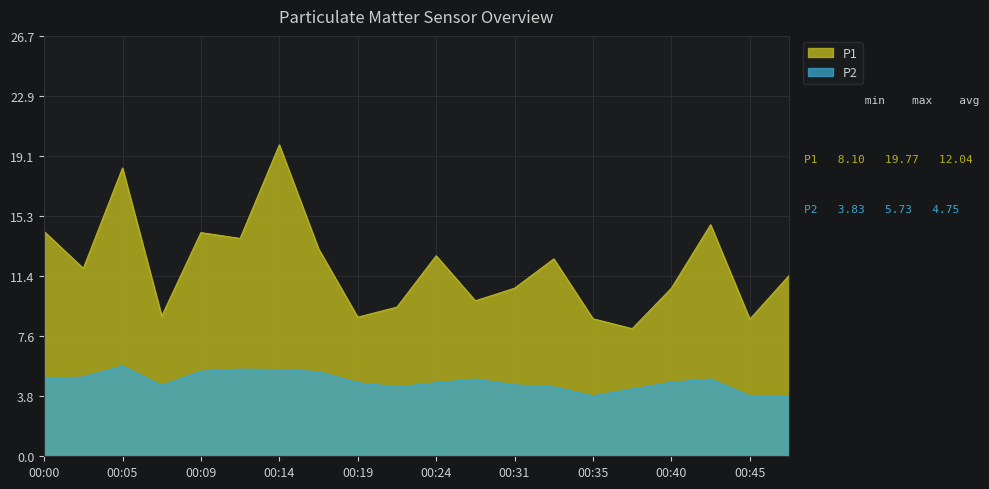

At which category does P2 reach its first local valley?

00:07